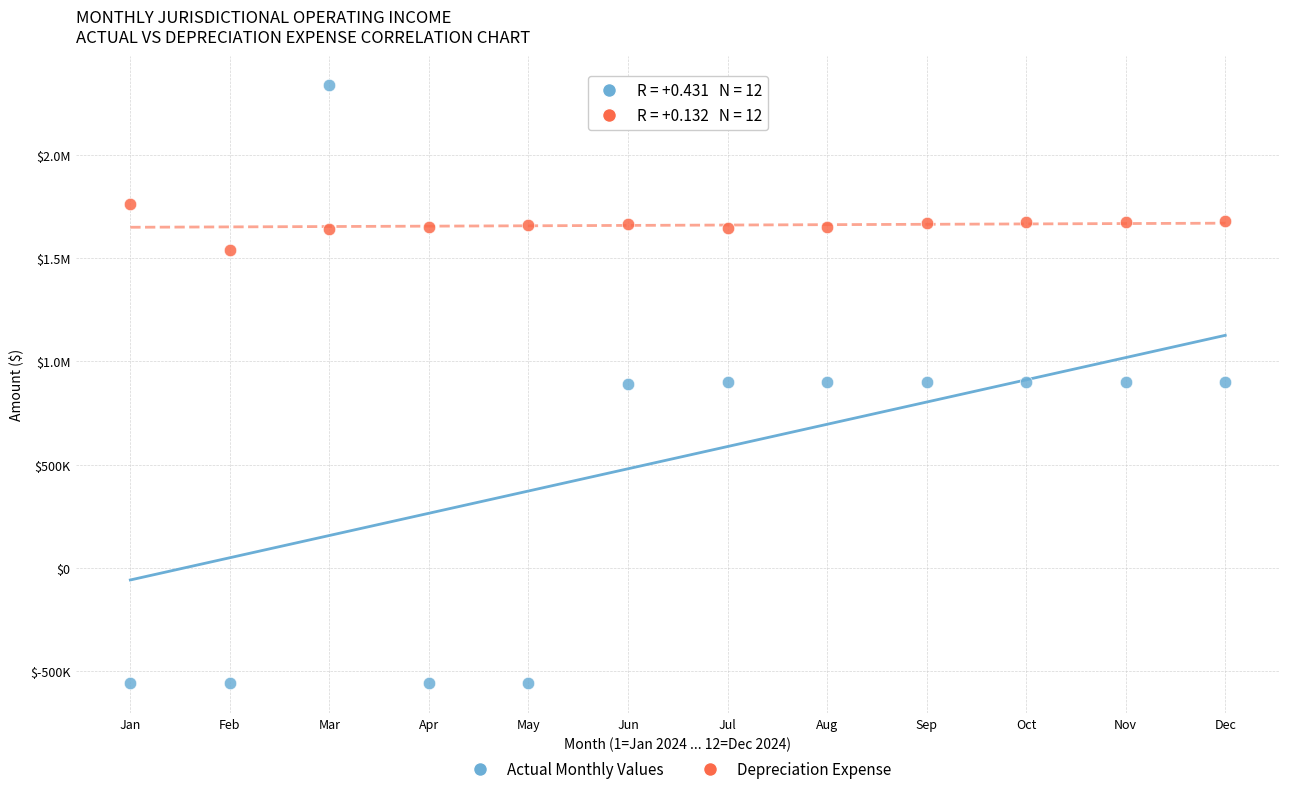

What are all the series names shown in the legend?

Actual Monthly Values, Depreciation Expense